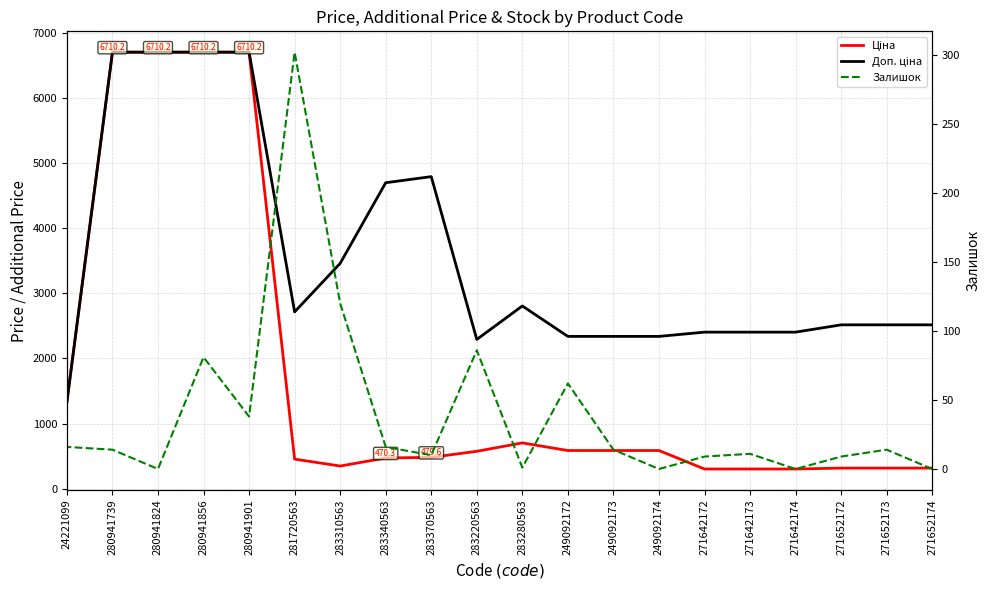

Which category has the lowest value across all series?

271652174